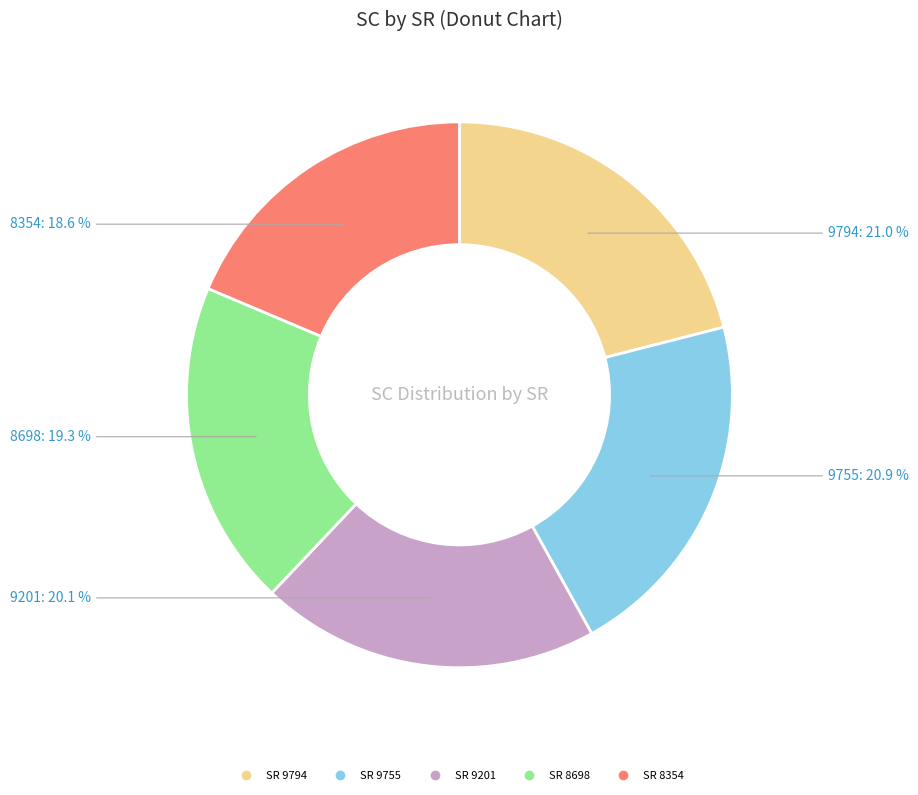

Is there any slice that represents more than half of the pie?

No